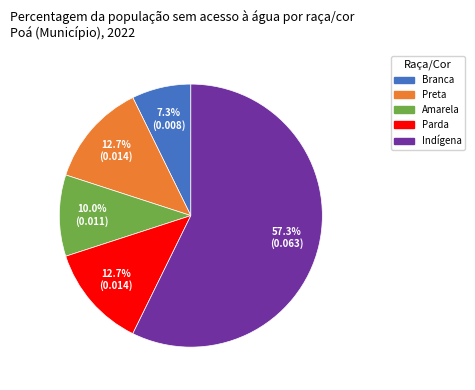

Which slice is the largest?

Indígena